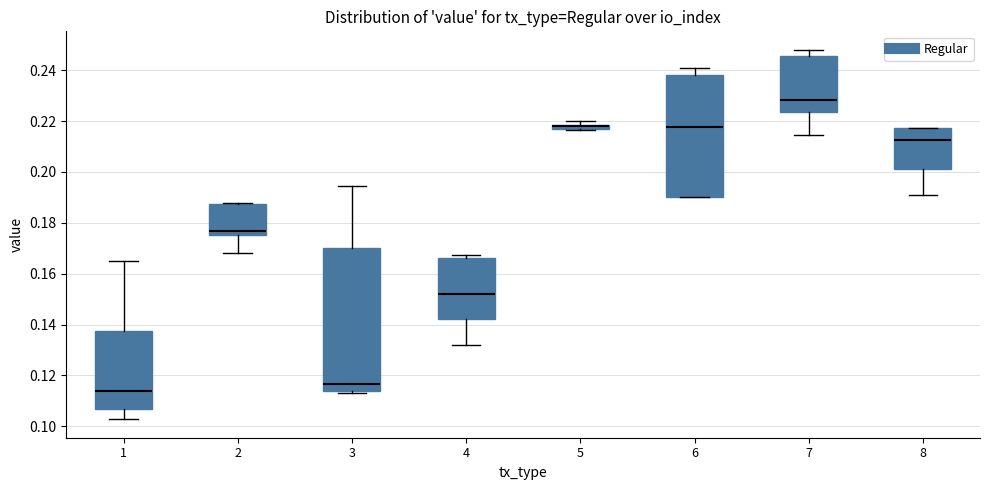

Where is the upper edge of the box at x = 8 on the y-axis? The values are not printed on the chart, so give them approximately, as read against the axis.

0.218